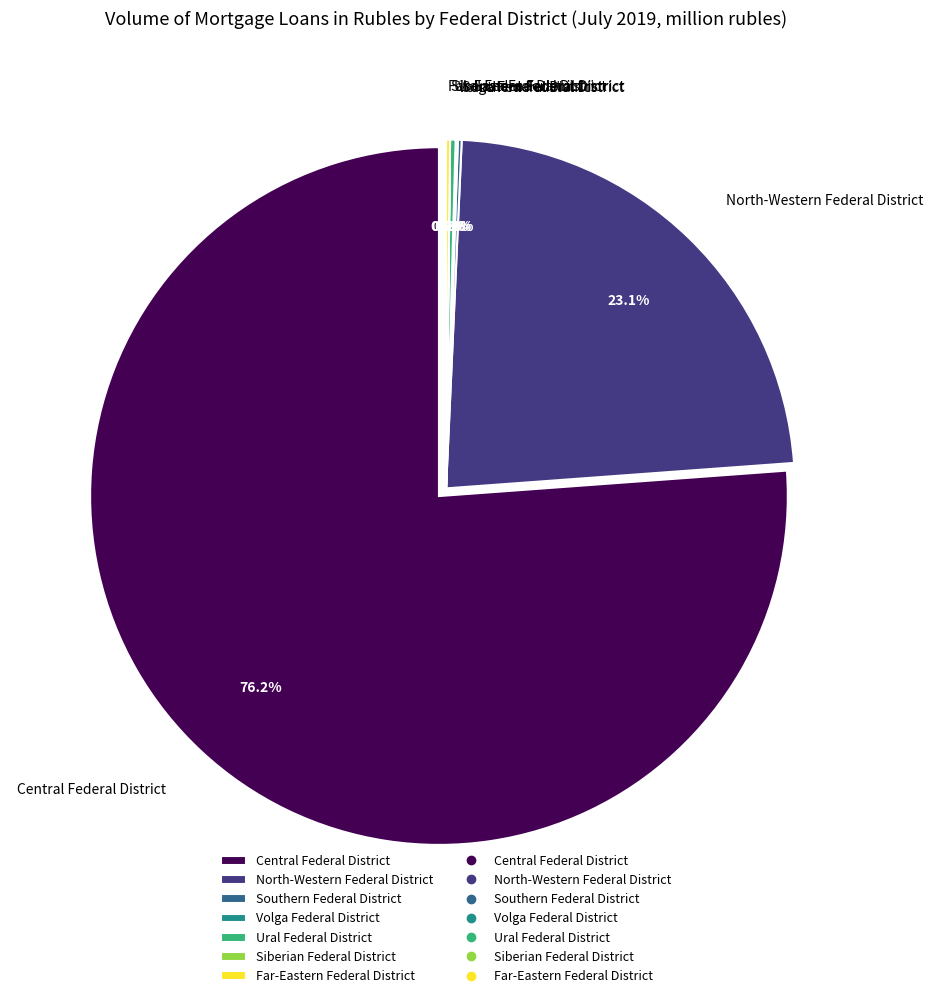

Combined, what portion of the pie is Far-Eastern Federal District and Siberian Federal District?

0.2%